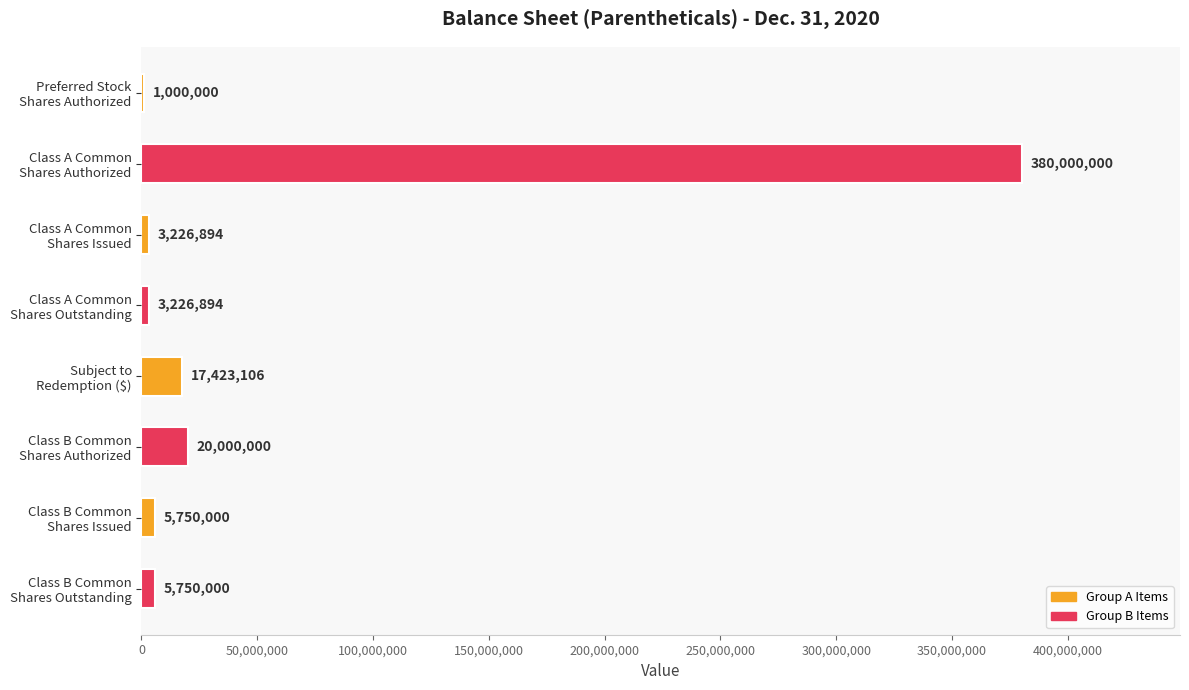

What is the sum of all values?

436376894